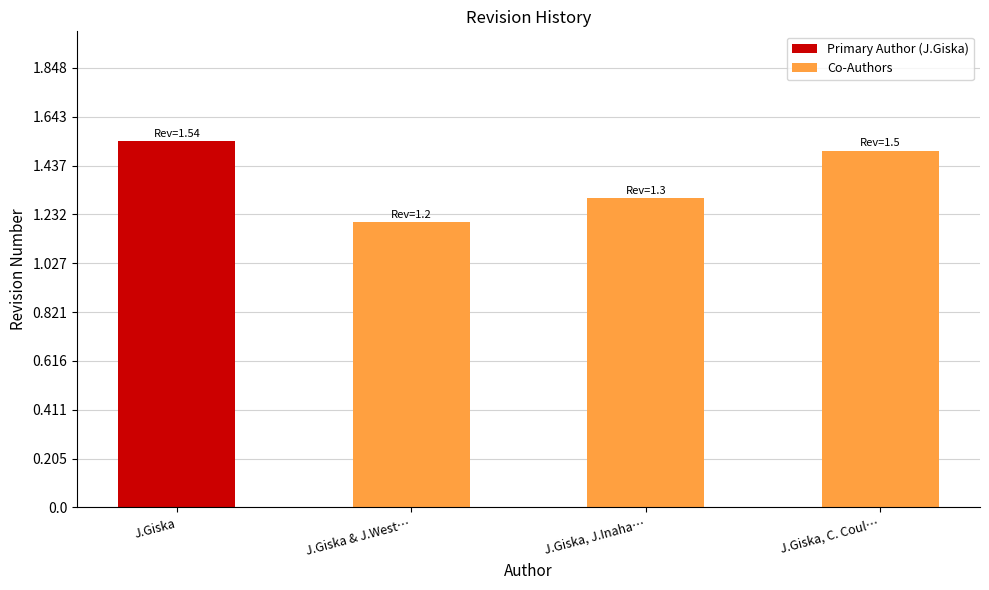

Read the Co-Authors value at J.Giska & J.West….

1.2